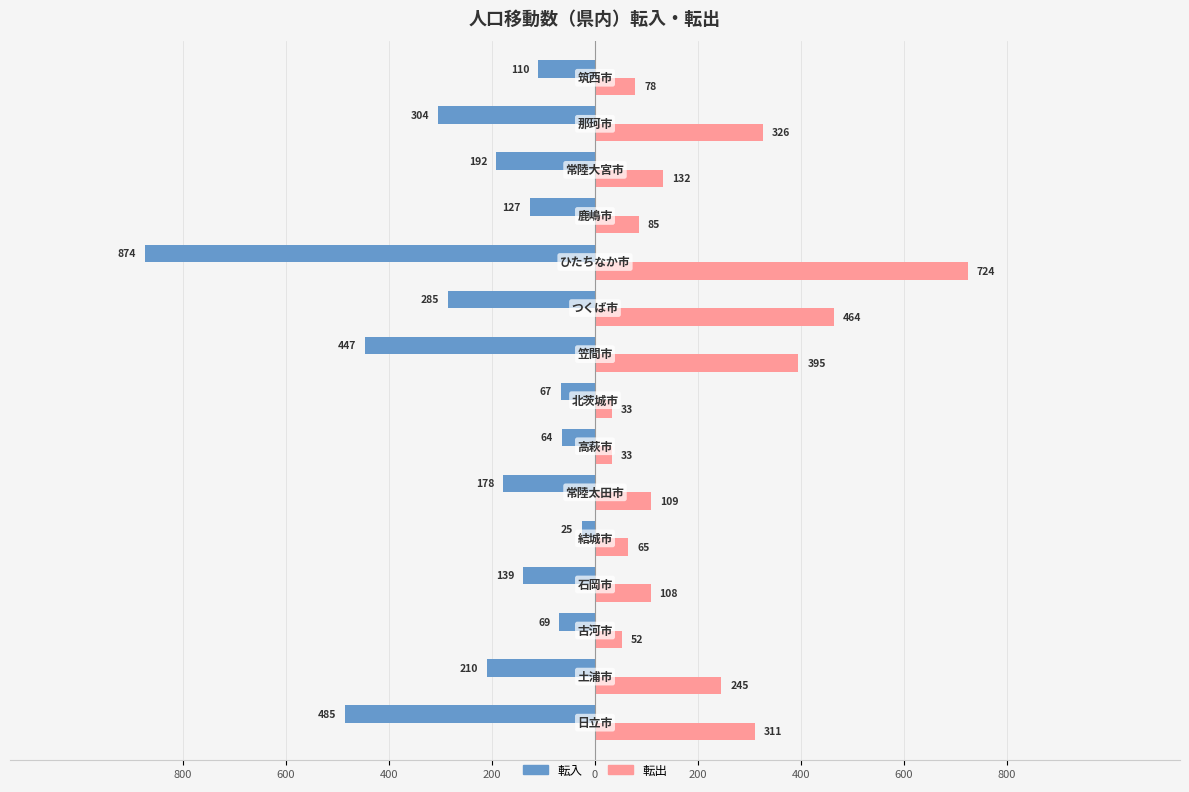

Reading left to right, transcribe all the data shown in this chart.

転入: -485	-210	-69	-139	-25	-178	-64	-67	-447	-285	-874	-127	-192	-304	-110
転出: 311	245	52	108	65	109	33	33	395	464	724	85	132	326	78